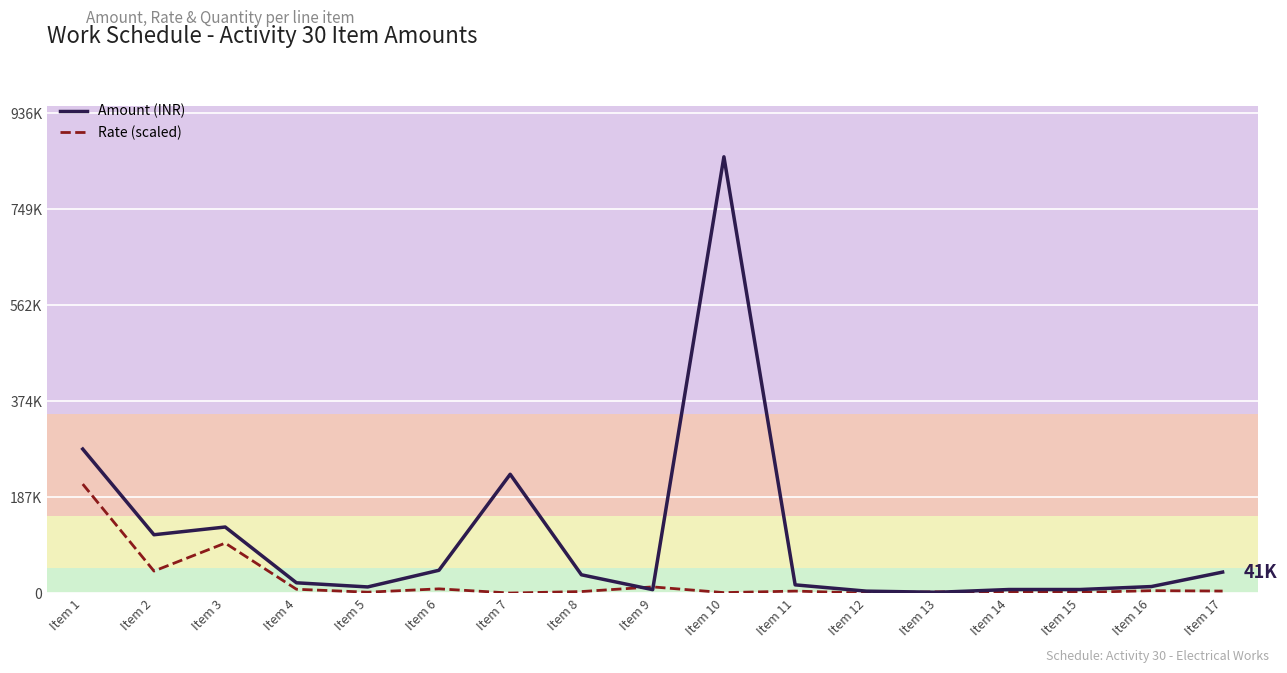

Which series changed the most between Item 5 and Item 7?

Amount (INR)